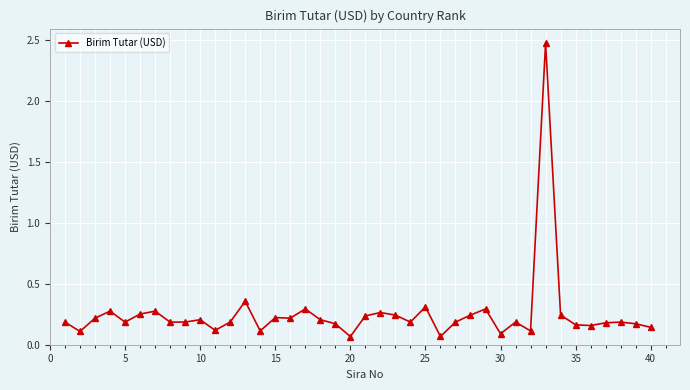

Count the number of data series in this chart.

1